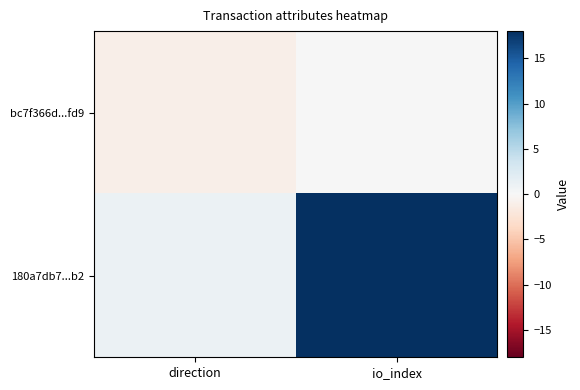

Which has a higher value, direction or io_index?

io_index